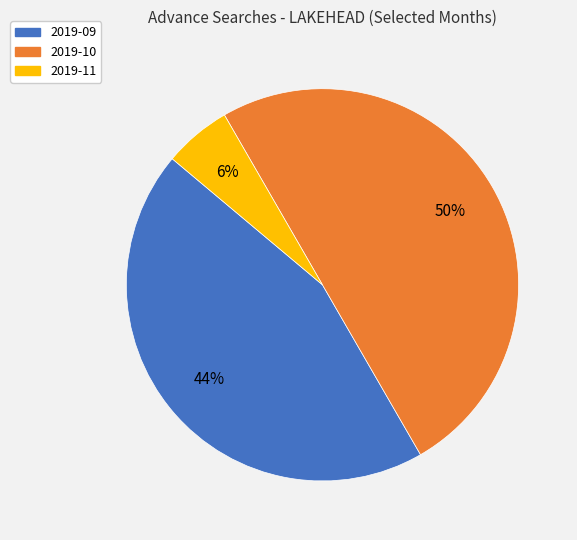

What is the ratio of the value at 2019-09 to the value at 2019-10?

0.9